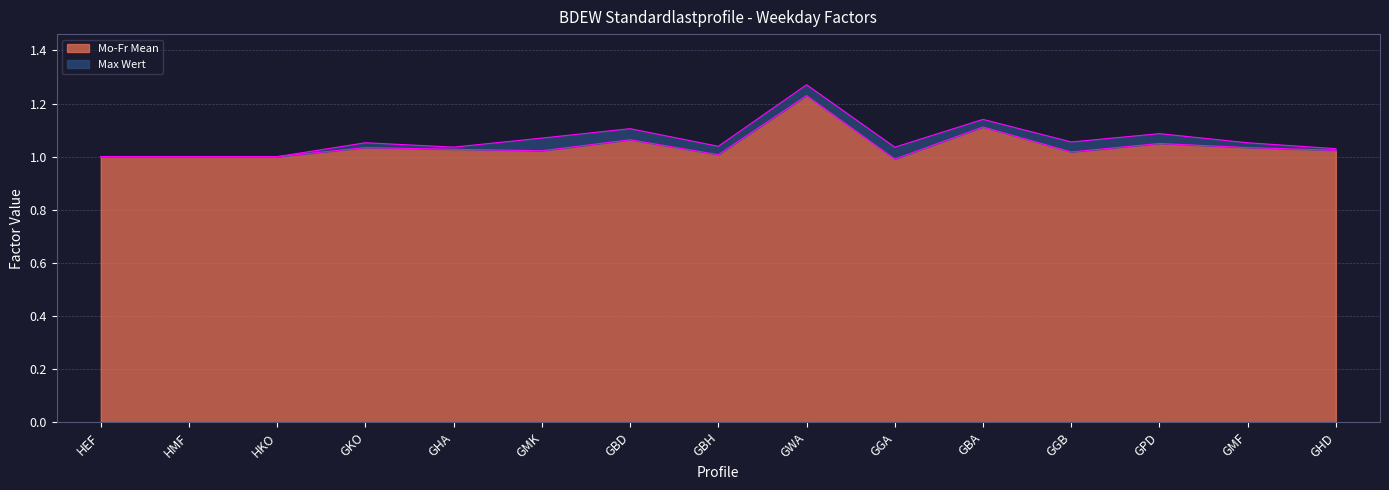

Count the Max Wert values in the range 1 to 2.

15